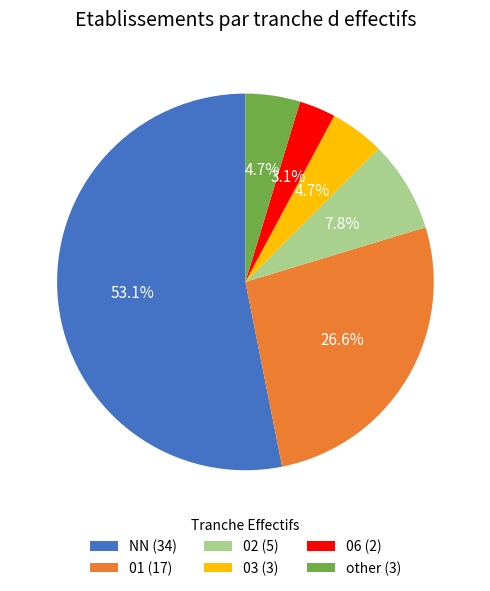

True or false: 06 accounts for 3% of the total.

True